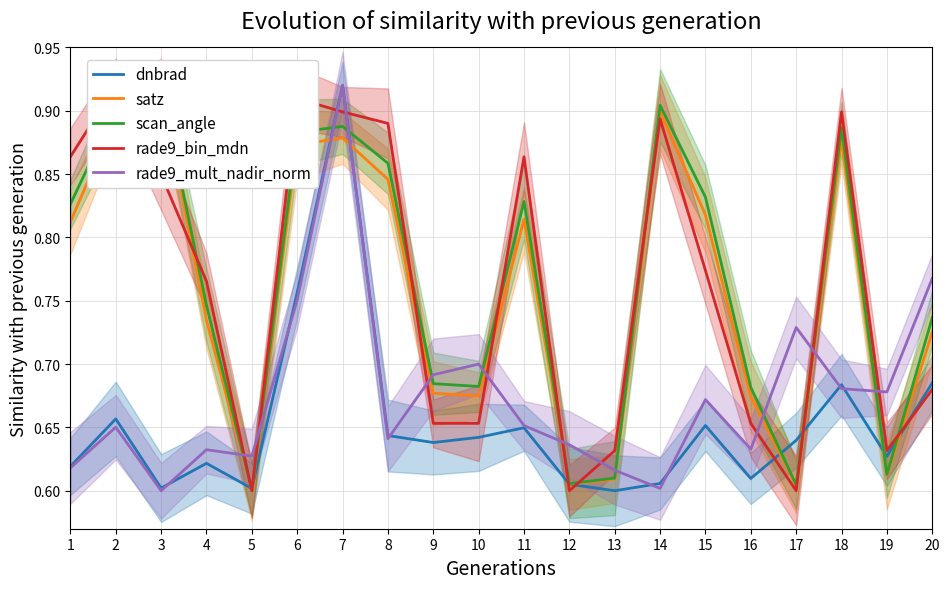

Which category has the highest value in the satz series?

3